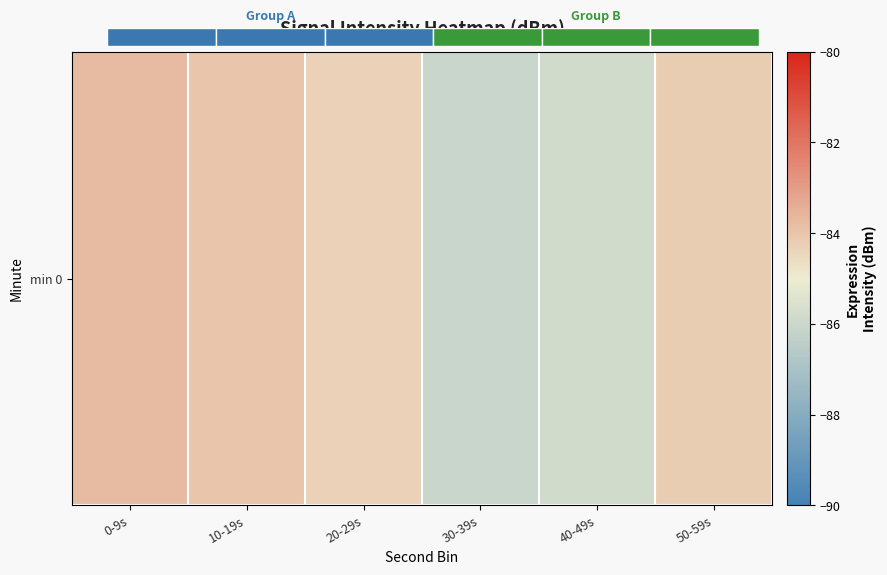

What is the sum of all values?

-508.2